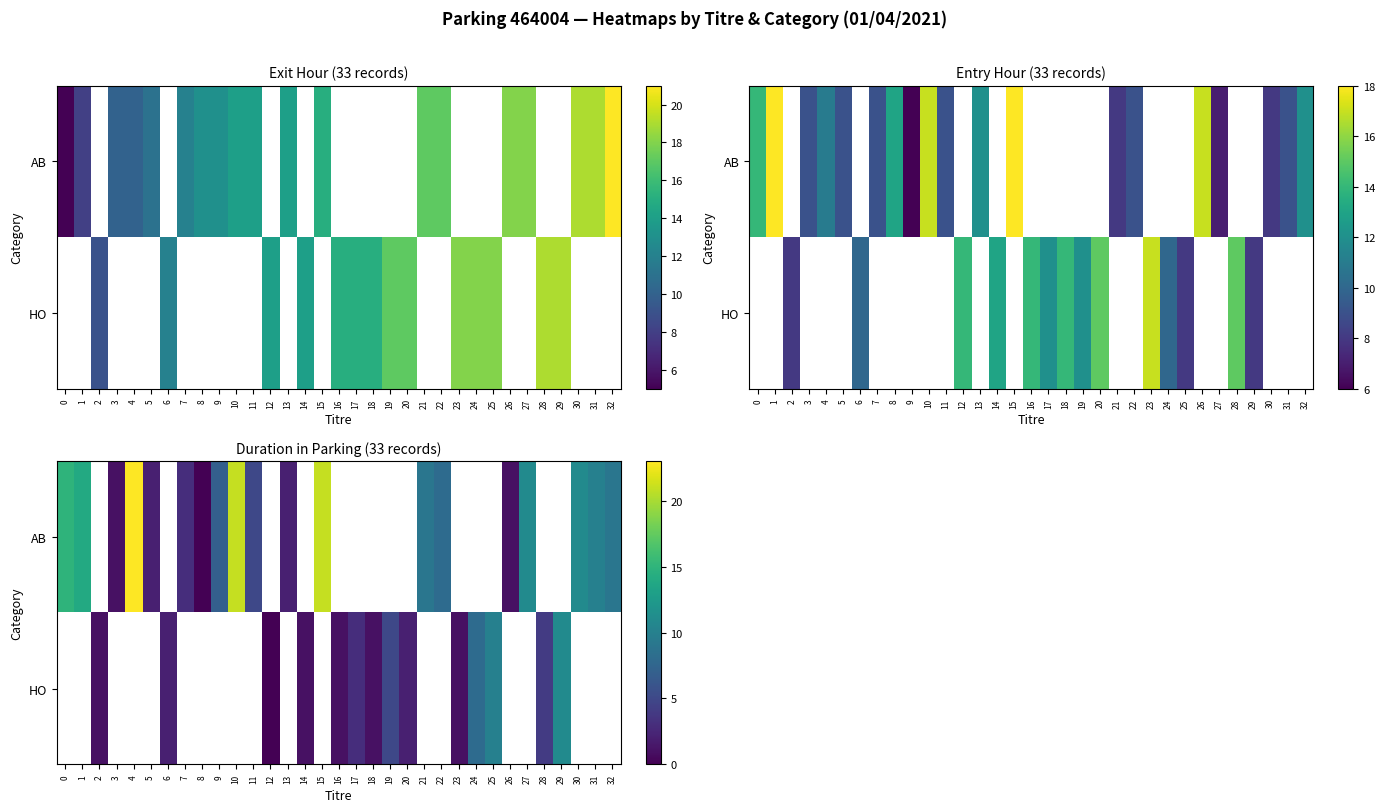

At how many categories does at least one series exceed 17?

3